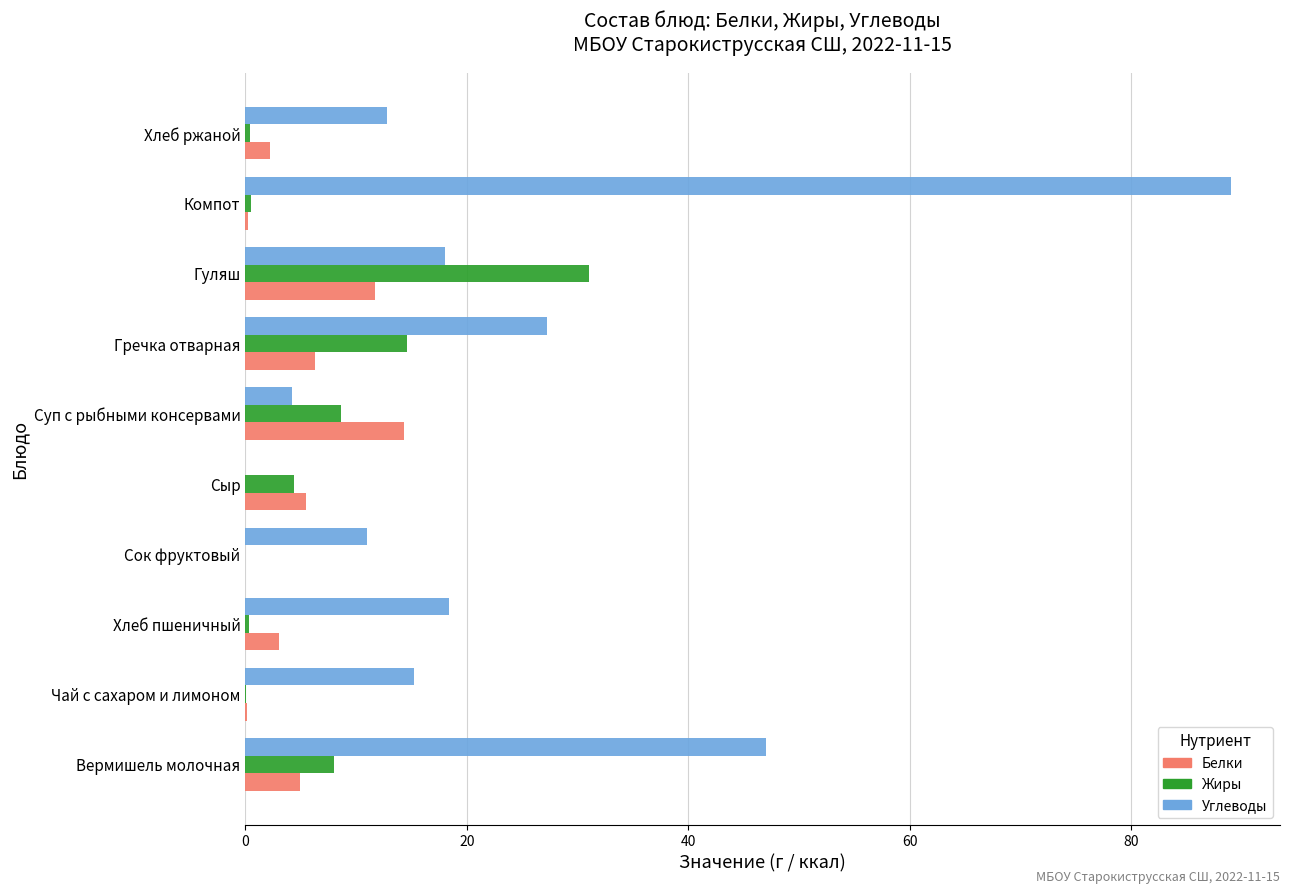

At which category is the sum across all series the highest?

Компот